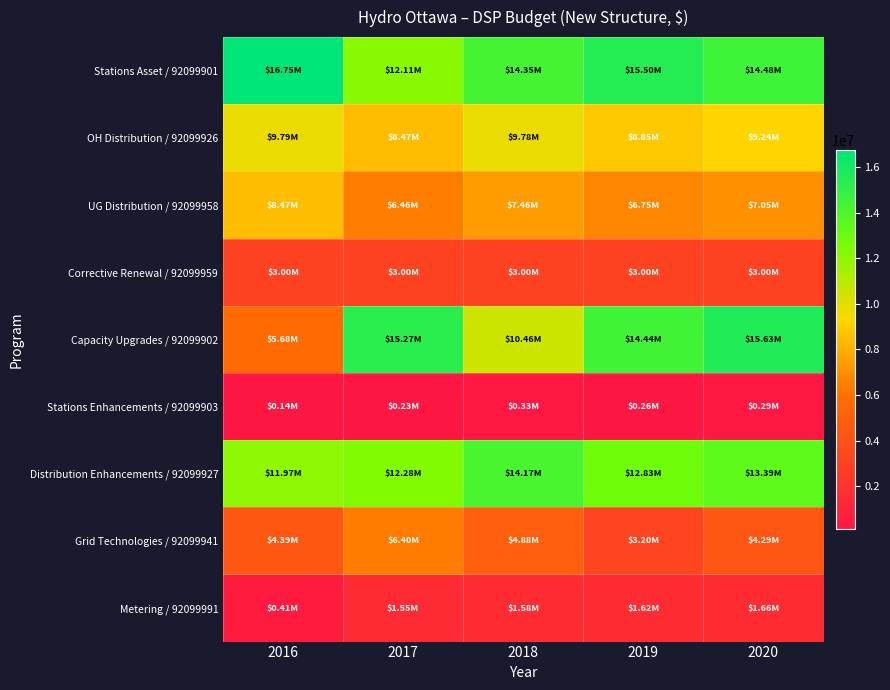

Between 2016 and 2017, which series saw the biggest shift?

Capacity Upgrades / 92099902